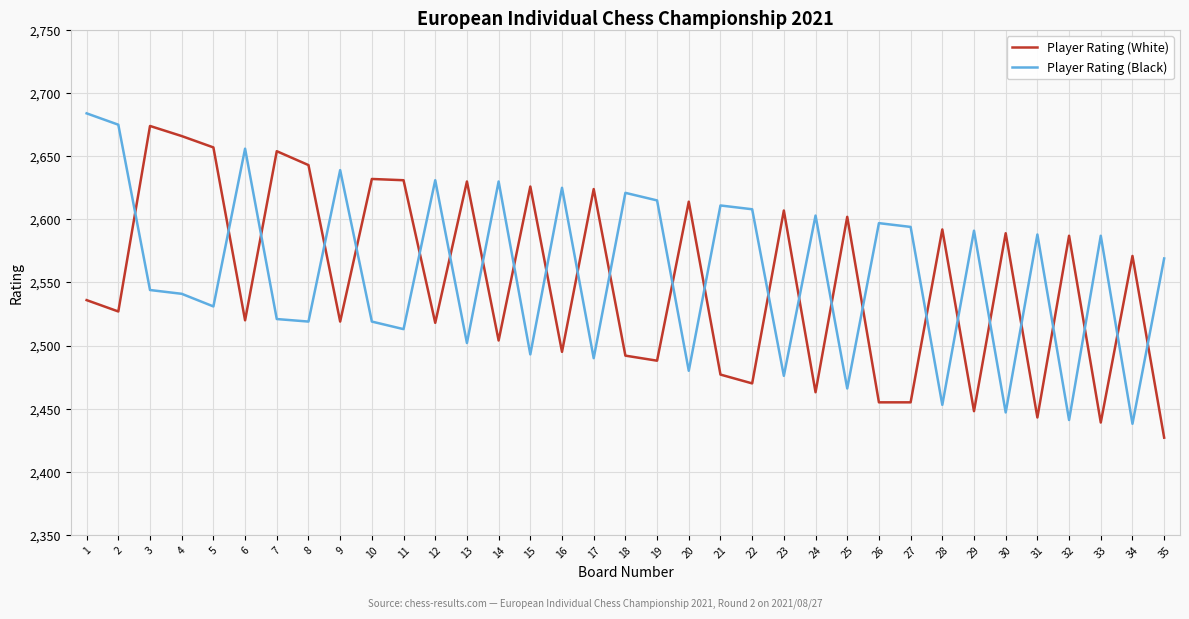

At which label does Player Rating (Black) reach its peak?

1